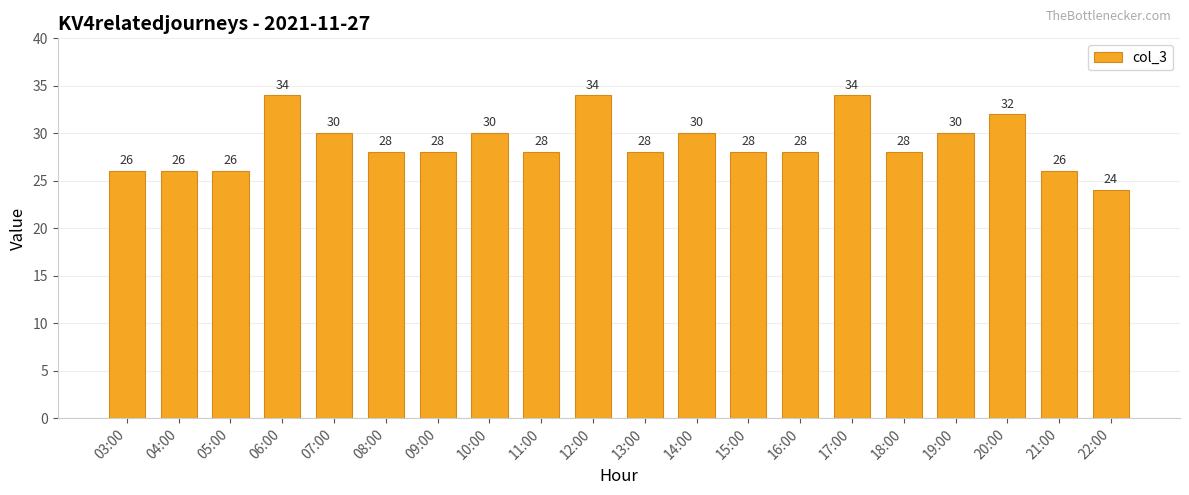

What is the smallest value displayed?

24